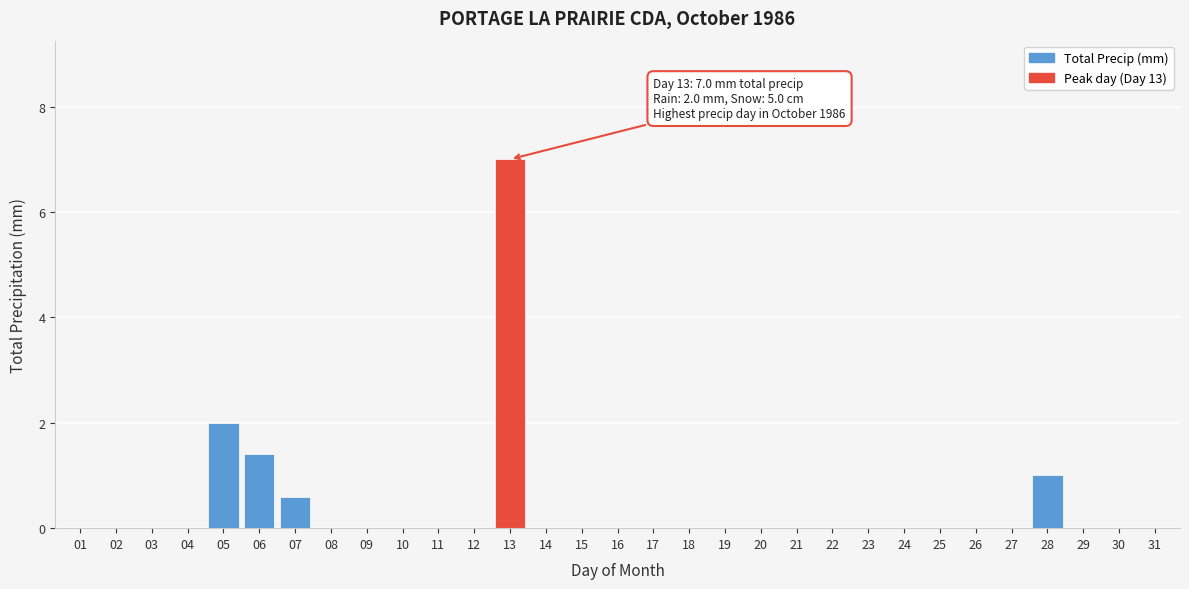

True or false: the data shows -2.2 at 24.

False